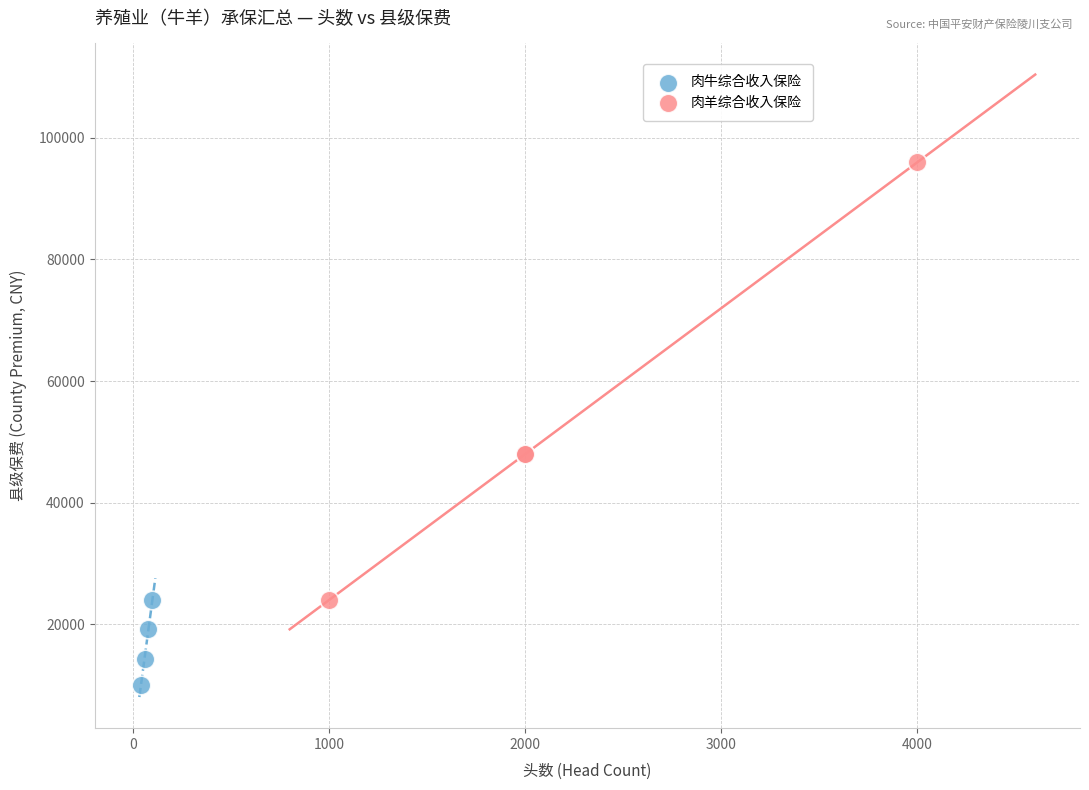

Which series has the widest spread of Y values?

肉羊综合收入保险